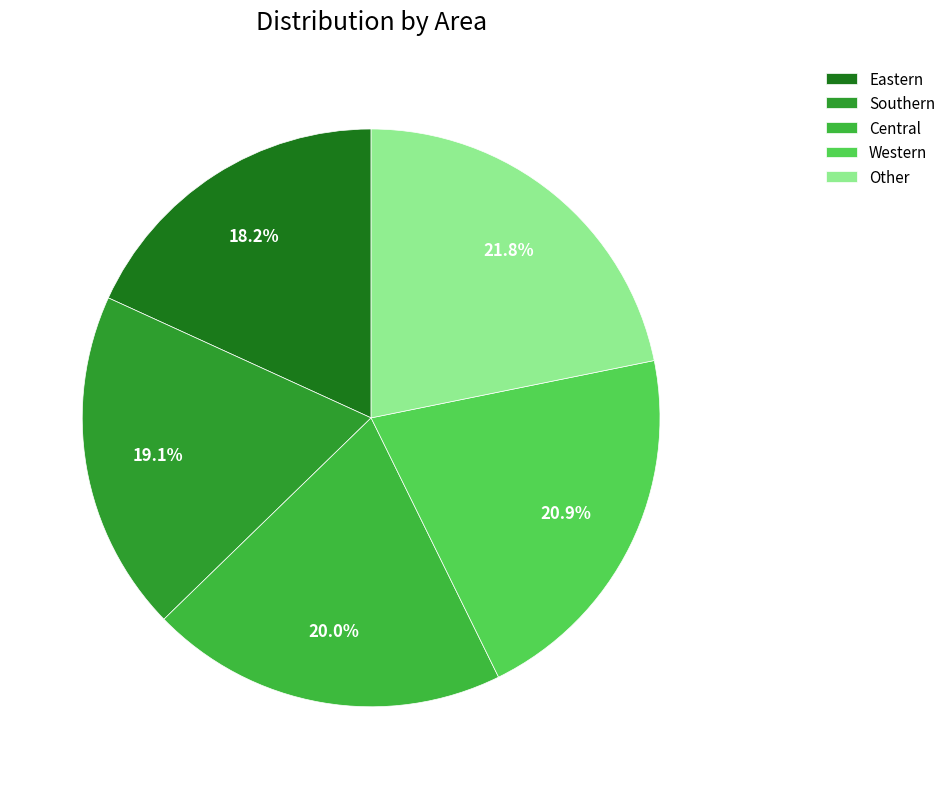

Is it true that Other is 22% of the pie?

True